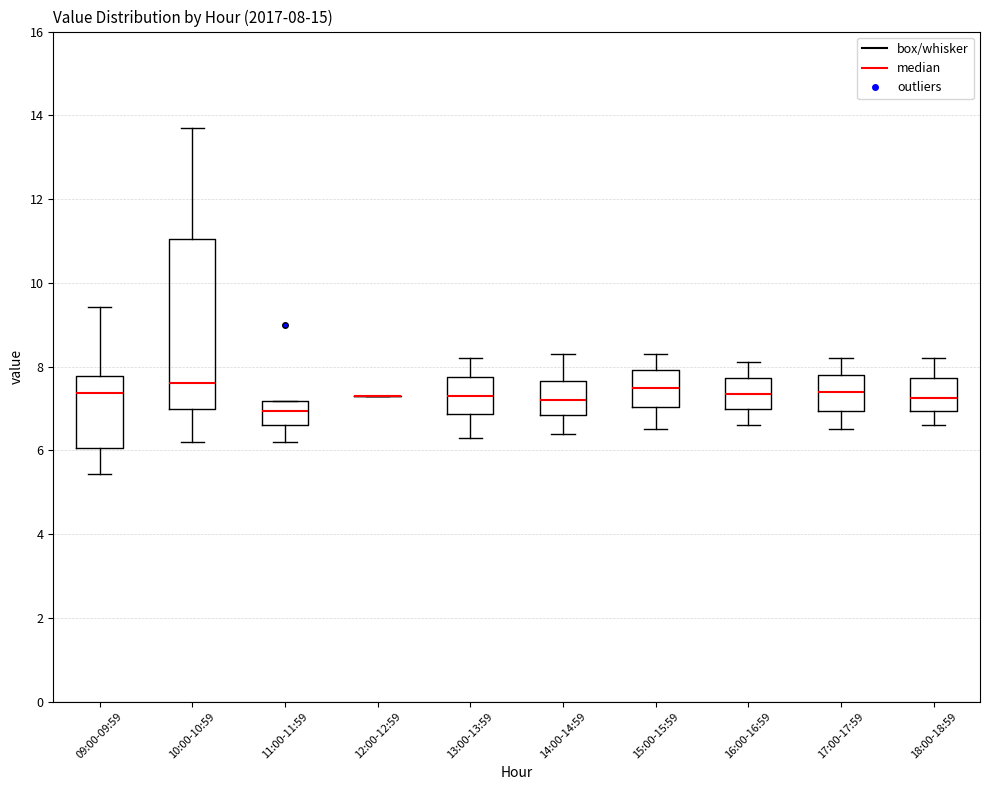

Which box is the tallest, from its lower edge to its upper edge?

10:00-10:59